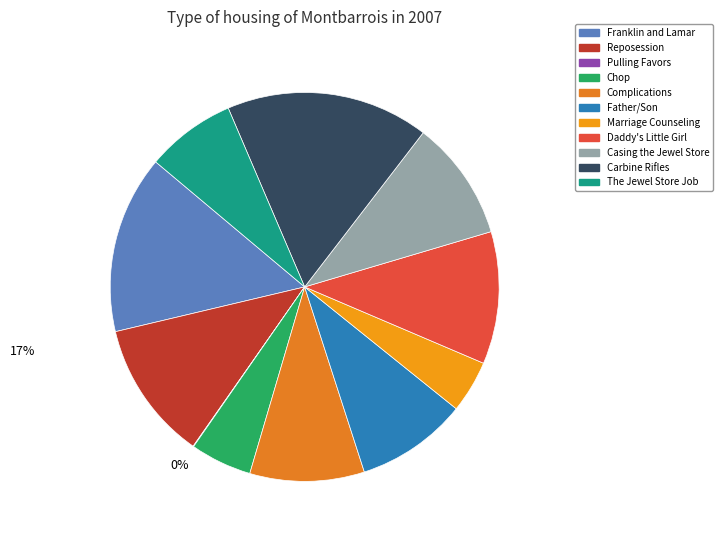

Between Complications and Reposession, which is larger?

Reposession